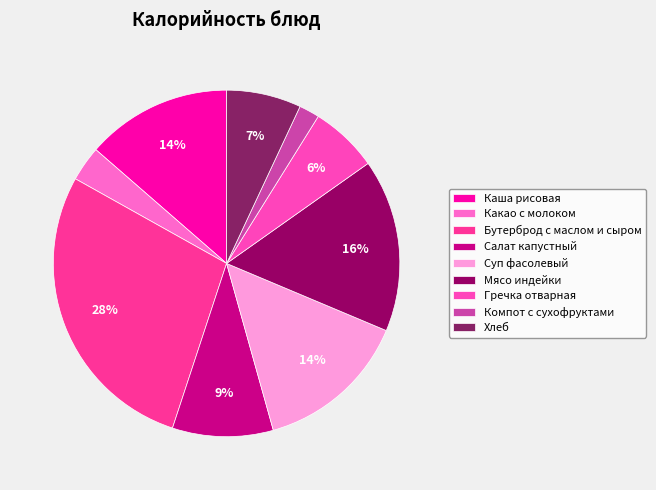

How many segments does this pie chart have?

9